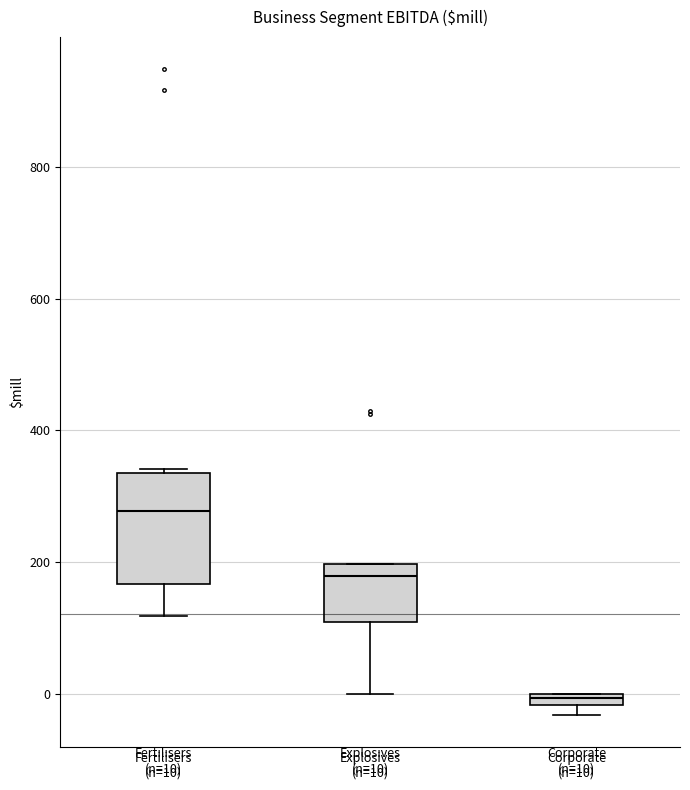

Which box's median line is the lowest?

Corporate (n=10)